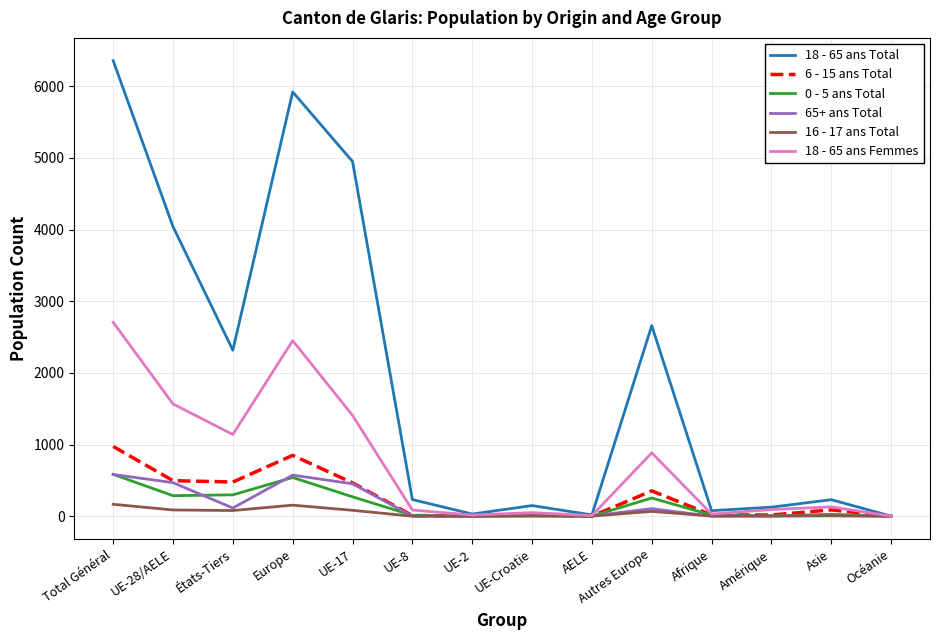

At which category is the sum across all series the highest?

Total Général